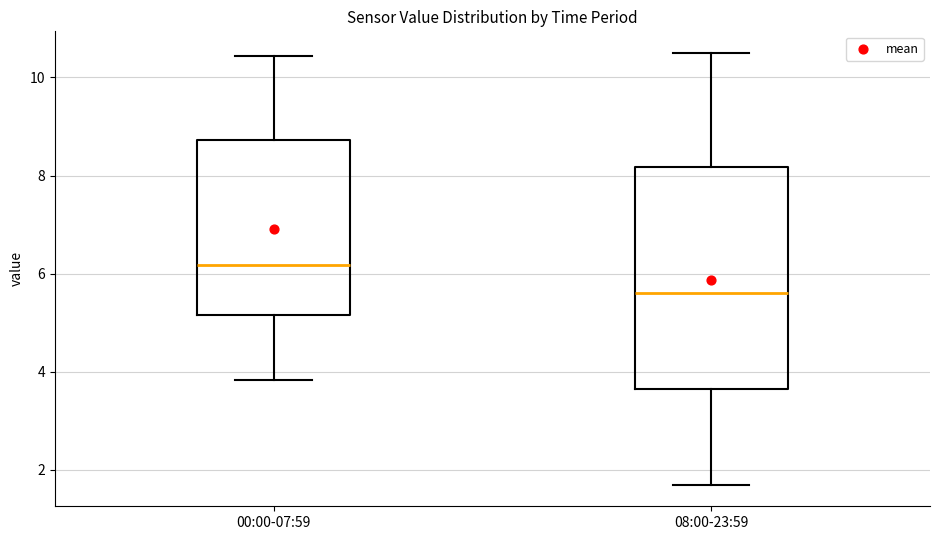

Where does the median line of the box for 00:00-07:59 sit on the y-axis? The values are not printed on the chart, so give them approximately, as read against the axis.

6.2